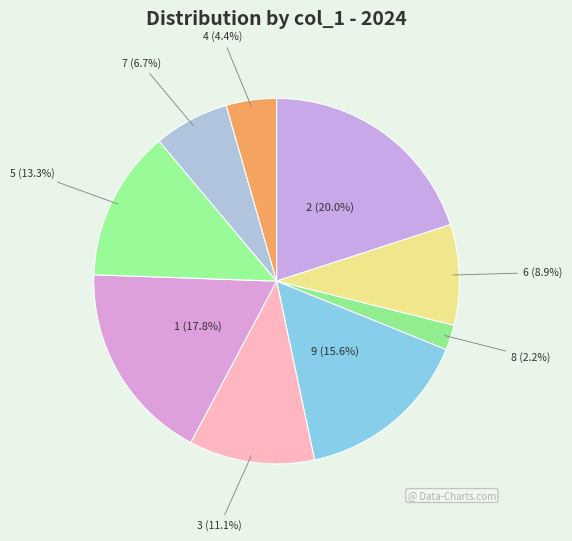

Rank the categories by value from highest to lowest.

2, 1, 9, 5, 3, 6, 7, 4, 8